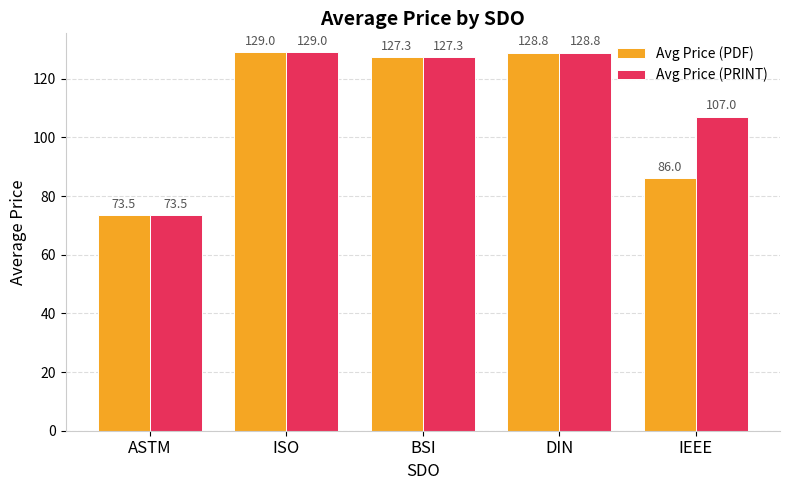

What is the sum of the Avg Price (PRINT) values at ISO and BSI?

256.3